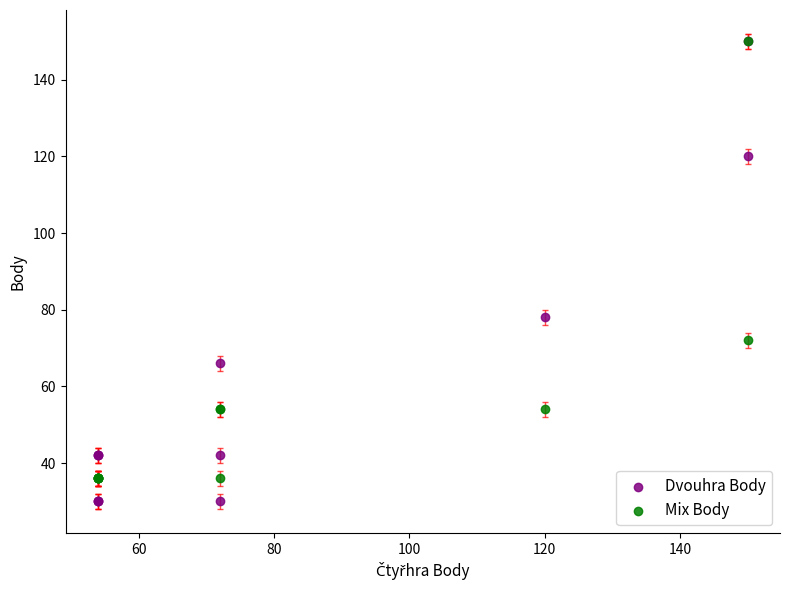

Across all series, what Y value is closest to 90?

78